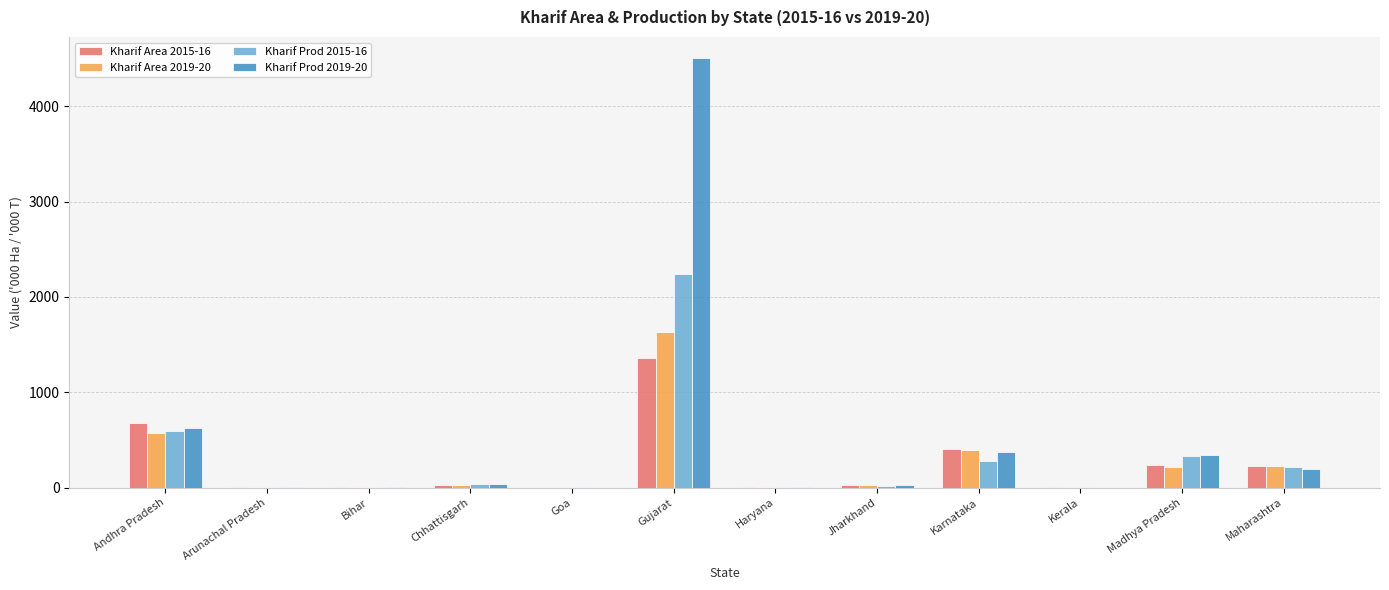

Where does the Kharif Prod 2019-20 series first go above 41?

Andhra Pradesh